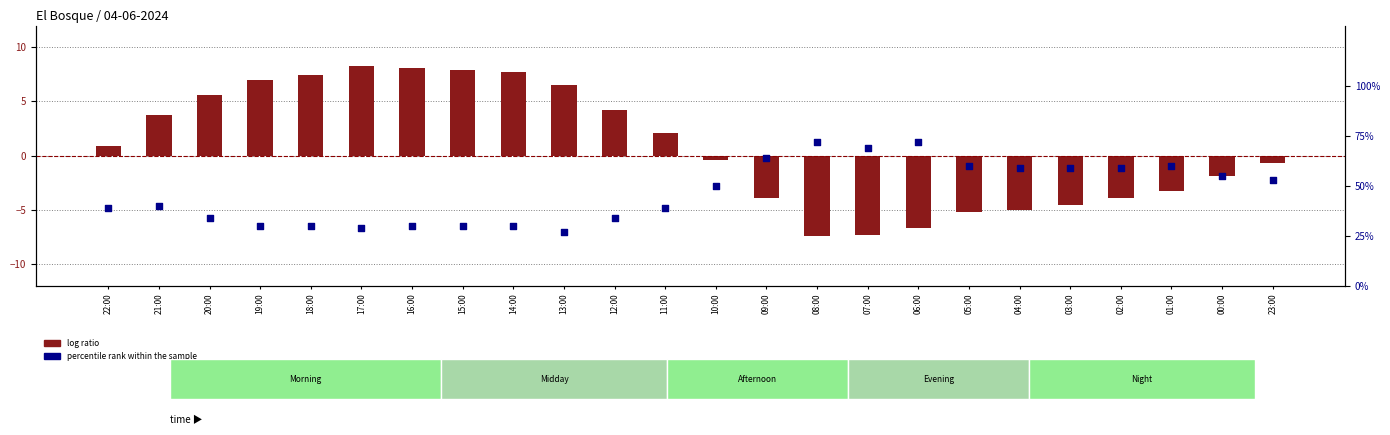

Which series has the largest total across all categories?

percentile rank within the sample